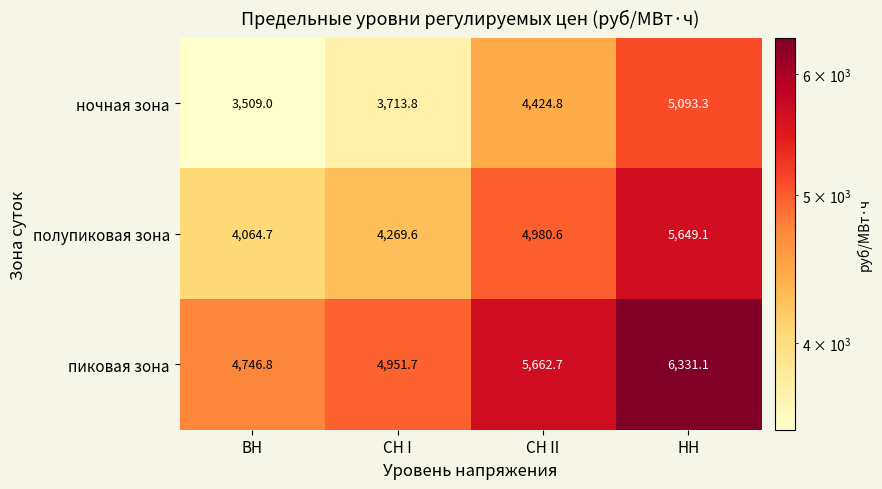

What is the spread (max minus min) of values at СН I?

1237.9